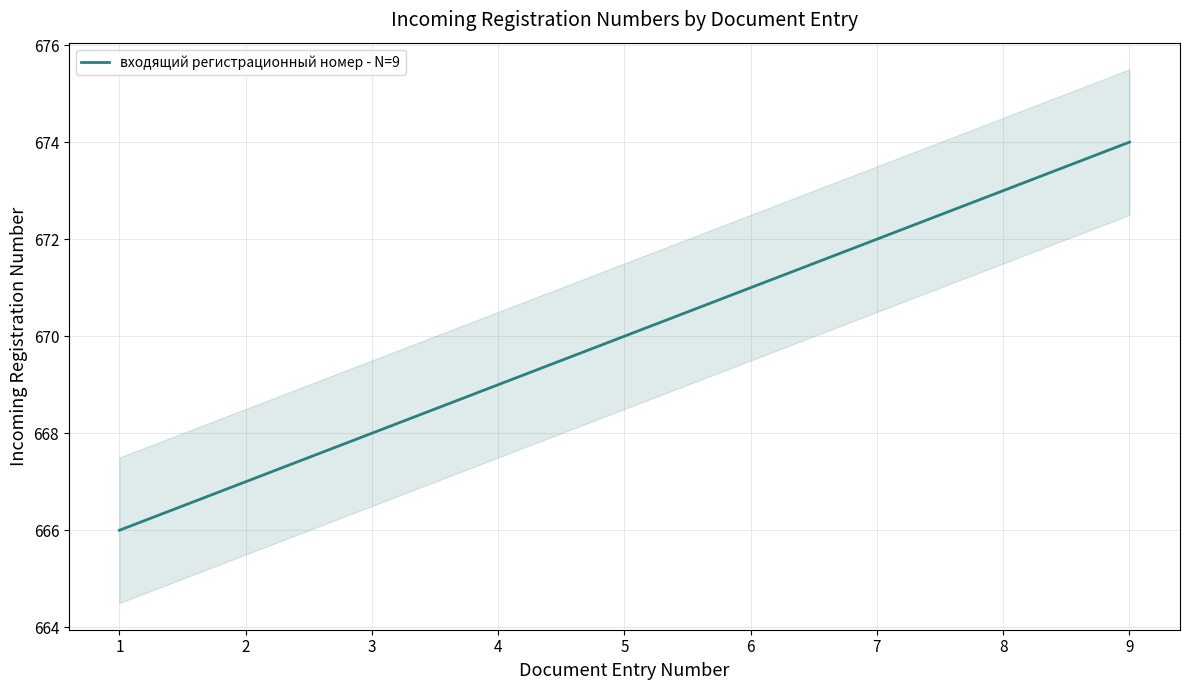

What is the difference between the maximum and minimum values?

8